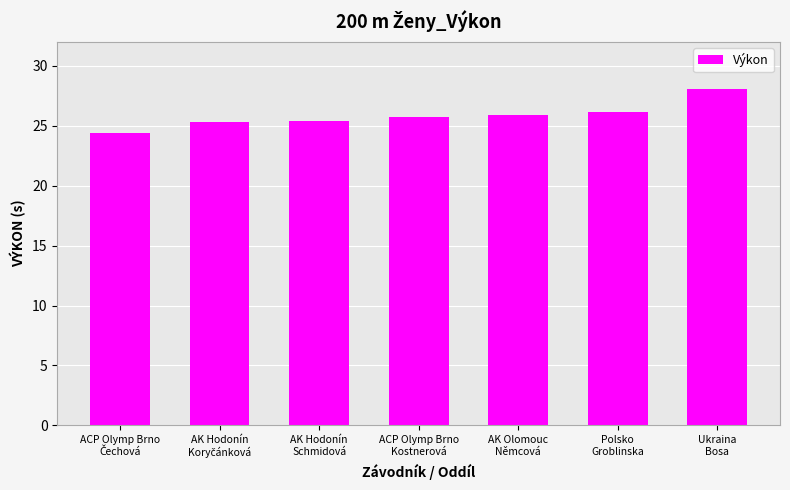

What is the average value?

25.9